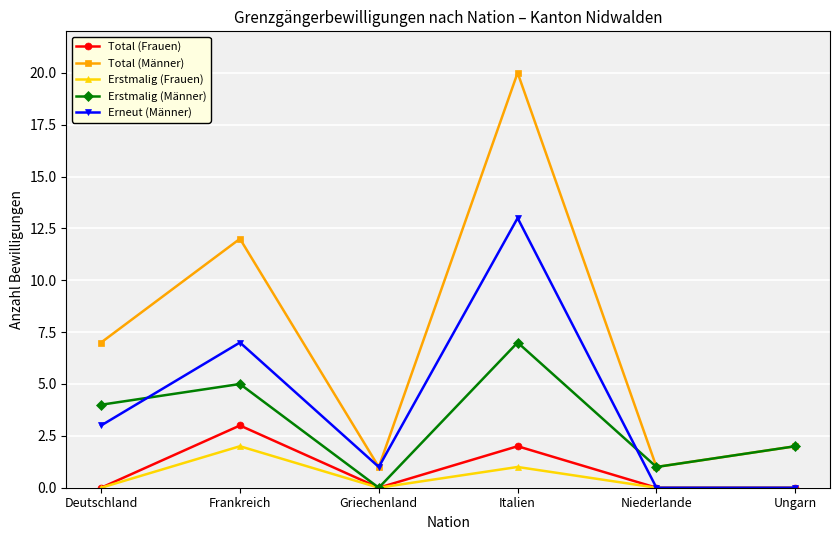

How many lines are shown in the chart?

5